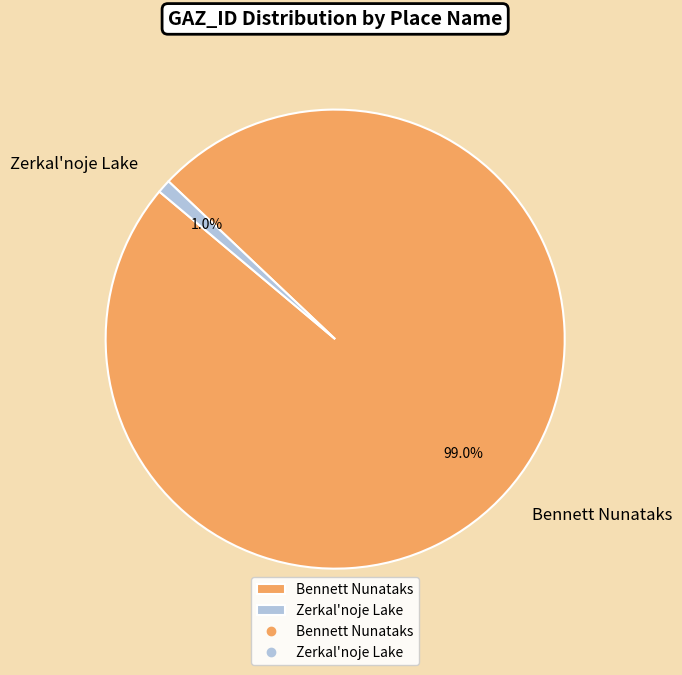

To the nearest percent, what percentage of the pie is Zerkal'noje Lake?

1%